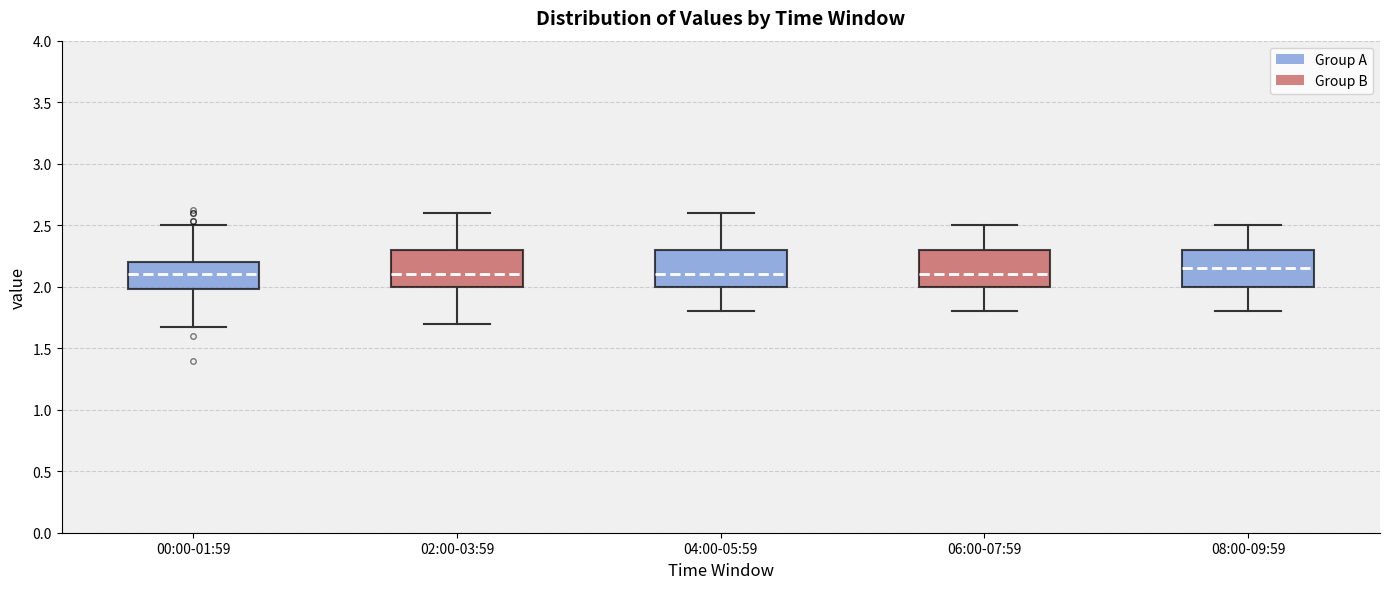

Reading left to right, read every box against the y-axis: the position of its median line, the range the box covers, and the ends of its whiskers. The values are not printed on the chart, so give them approximately, as read against the axis.

00:00-01:59: median 2.10, box 2.00 to 2.20, whiskers 1.65 to 2.50
02:00-03:59: median 2.10, box 2.00 to 2.30, whiskers 1.70 to 2.60
04:00-05:59: median 2.10, box 2.00 to 2.30, whiskers 1.80 to 2.60
06:00-07:59: median 2.10, box 2.00 to 2.30, whiskers 1.80 to 2.50
08:00-09:59: median 2.15, box 2.00 to 2.30, whiskers 1.80 to 2.50